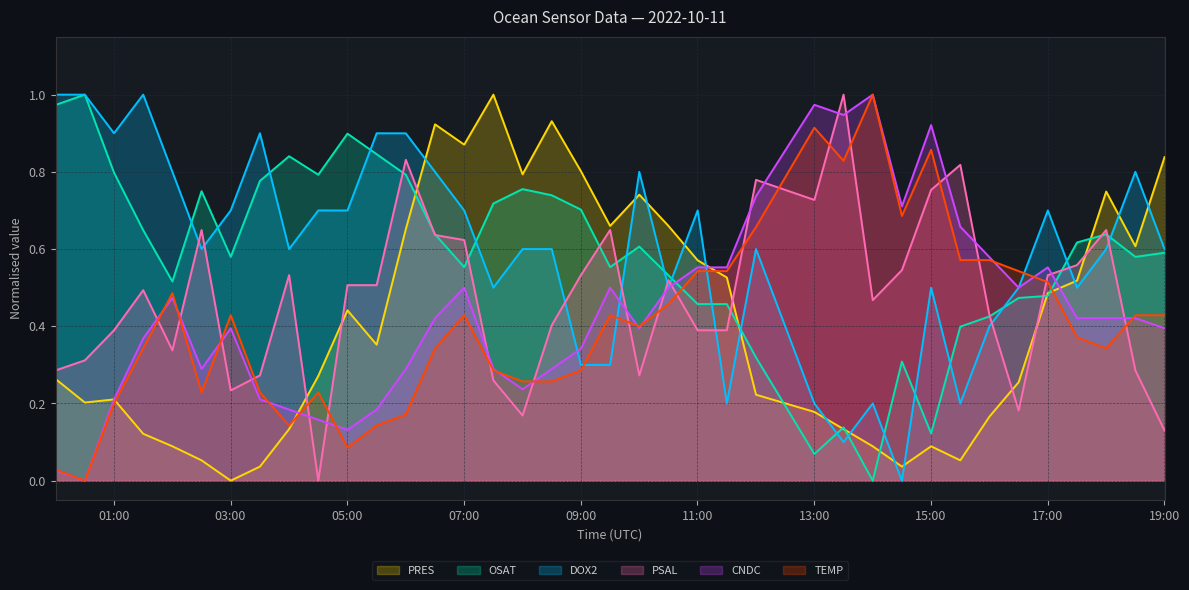

Reading right to left, transcribe all the data shown in this chart.

DOX2: 2022-10-11T19:00:13=0.6	2022-10-11T18:30:13=0.8	2022-10-11T18:00:13=0.6	2022-10-11T17:30:13=0.5	2022-10-11T17:00:13=0.7	2022-10-11T16:30:13=0.5	2022-10-11T16:00:13=0.4	2022-10-11T15:30:13=0.2	2022-10-11T15:00:13=0.5	2022-10-11T14:30:13=0.0	2022-10-11T14:00:13=0.2	2022-10-11T13:30:13=0.1	2022-10-11T13:00:13=0.2	2022-10-11T12:00:13=0.6	2022-10-11T11:30:13=0.2	2022-10-11T11:00:13=0.7	2022-10-11T10:30:13=0.5	2022-10-11T10:00:13=0.8	2022-10-11T09:30:13=0.3	2022-10-11T09:00:13=0.3	2022-10-11T08:30:13=0.6	2022-10-11T08:00:13=0.6	2022-10-11T07:30:13=0.5	2022-10-11T07:00:13=0.7	2022-10-11T06:30:13=0.8	2022-10-11T06:00:13=0.9	2022-10-11T05:30:13=0.9	2022-10-11T05:00:13=0.7	2022-10-11T04:30:13=0.7	2022-10-11T04:00:13=0.6	2022-10-11T03:30:13=0.9	2022-10-11T03:00:13=0.7	2022-10-11T02:30:13=0.6	2022-10-11T02:00:13=0.8	2022-10-11T01:30:13=1.0	2022-10-11T01:00:13=0.9	2022-10-11T00:30:13=1.0	2022-10-11T00:00:13=1.0
OSAT: 2022-10-11T19:00:13=0.6	2022-10-11T18:30:13=0.6	2022-10-11T18:00:13=0.6	2022-10-11T17:30:13=0.6	2022-10-11T17:00:13=0.5	2022-10-11T16:30:13=0.5	2022-10-11T16:00:13=0.4	2022-10-11T15:30:13=0.4	2022-10-11T15:00:13=0.1	2022-10-11T14:30:13=0.3	2022-10-11T14:00:13=0.0	2022-10-11T13:30:13=0.1	2022-10-11T13:00:13=0.1	2022-10-11T12:00:13=0.3	2022-10-11T11:30:13=0.5	2022-10-11T11:00:13=0.5	2022-10-11T10:30:13=0.5	2022-10-11T10:00:13=0.6	2022-10-11T09:30:13=0.6	2022-10-11T09:00:13=0.7	2022-10-11T08:30:13=0.7	2022-10-11T08:00:13=0.8	2022-10-11T07:30:13=0.7	2022-10-11T07:00:13=0.6	2022-10-11T06:30:13=0.6	2022-10-11T06:00:13=0.8	2022-10-11T05:30:13=0.8	2022-10-11T05:00:13=0.9	2022-10-11T04:30:13=0.8	2022-10-11T04:00:13=0.8	2022-10-11T03:30:13=0.8	2022-10-11T03:00:13=0.6	2022-10-11T02:30:13=0.7	2022-10-11T02:00:13=0.5	2022-10-11T01:30:13=0.6	2022-10-11T01:00:13=0.8	2022-10-11T00:30:13=1.0	2022-10-11T00:00:13=1.0
PSAL: 2022-10-11T19:00:13=0.1	2022-10-11T18:30:13=0.3	2022-10-11T18:00:13=0.6	2022-10-11T17:30:13=0.6	2022-10-11T17:00:13=0.5	2022-10-11T16:30:13=0.2	2022-10-11T16:00:13=0.4	2022-10-11T15:30:13=0.8	2022-10-11T15:00:13=0.8	2022-10-11T14:30:13=0.5	2022-10-11T14:00:13=0.5	2022-10-11T13:30:13=1.0	2022-10-11T13:00:13=0.7	2022-10-11T12:00:13=0.8	2022-10-11T11:30:13=0.4	2022-10-11T11:00:13=0.4	2022-10-11T10:30:13=0.5	2022-10-11T10:00:13=0.3	2022-10-11T09:30:13=0.6	2022-10-11T09:00:13=0.5	2022-10-11T08:30:13=0.4	2022-10-11T08:00:13=0.2	2022-10-11T07:30:13=0.3	2022-10-11T07:00:13=0.6	2022-10-11T06:30:13=0.6	2022-10-11T06:00:13=0.8	2022-10-11T05:30:13=0.5	2022-10-11T05:00:13=0.5	2022-10-11T04:30:13=0.0	2022-10-11T04:00:13=0.5	2022-10-11T03:30:13=0.3	2022-10-11T03:00:13=0.2	2022-10-11T02:30:13=0.6	2022-10-11T02:00:13=0.3	2022-10-11T01:30:13=0.5	2022-10-11T01:00:13=0.4	2022-10-11T00:30:13=0.3	2022-10-11T00:00:13=0.3
PRES: 2022-10-11T19:00:13=0.8	2022-10-11T18:30:13=0.6	2022-10-11T18:00:13=0.7	2022-10-11T17:30:13=0.5	2022-10-11T17:00:13=0.5	2022-10-11T16:30:13=0.3	2022-10-11T16:00:13=0.2	2022-10-11T15:30:13=0.1	2022-10-11T15:00:13=0.1	2022-10-11T14:30:13=0.0	2022-10-11T14:00:13=0.1	2022-10-11T13:30:13=0.1	2022-10-11T13:00:13=0.2	2022-10-11T12:00:13=0.2	2022-10-11T11:30:13=0.5	2022-10-11T11:00:13=0.6	2022-10-11T10:30:13=0.7	2022-10-11T10:00:13=0.7	2022-10-11T09:30:13=0.7	2022-10-11T09:00:13=0.8	2022-10-11T08:30:13=0.9	2022-10-11T08:00:13=0.8	2022-10-11T07:30:13=1.0	2022-10-11T07:00:13=0.9	2022-10-11T06:30:13=0.9	2022-10-11T06:00:13=0.7	2022-10-11T05:30:13=0.4	2022-10-11T05:00:13=0.4	2022-10-11T04:30:13=0.3	2022-10-11T04:00:13=0.1	2022-10-11T03:30:13=0.0	2022-10-11T03:00:13=0.0	2022-10-11T02:30:13=0.1	2022-10-11T02:00:13=0.1	2022-10-11T01:30:13=0.1	2022-10-11T01:00:13=0.2	2022-10-11T00:30:13=0.2	2022-10-11T00:00:13=0.3
CNDC: 2022-10-11T19:00:13=0.4	2022-10-11T18:30:13=0.4	2022-10-11T18:00:13=0.4	2022-10-11T17:30:13=0.4	2022-10-11T17:00:13=0.6	2022-10-11T16:30:13=0.5	2022-10-11T16:00:13=0.6	2022-10-11T15:30:13=0.7	2022-10-11T15:00:13=0.9	2022-10-11T14:30:13=0.7	2022-10-11T14:00:13=1.0	2022-10-11T13:30:13=0.9	2022-10-11T13:00:13=1.0	2022-10-11T12:00:13=0.7	2022-10-11T11:30:13=0.6	2022-10-11T11:00:13=0.6	2022-10-11T10:30:13=0.5	2022-10-11T10:00:13=0.4	2022-10-11T09:30:13=0.5	2022-10-11T09:00:13=0.3	2022-10-11T08:30:13=0.3	2022-10-11T08:00:13=0.2	2022-10-11T07:30:13=0.3	2022-10-11T07:00:13=0.5	2022-10-11T06:30:13=0.4	2022-10-11T06:00:13=0.3	2022-10-11T05:30:13=0.2	2022-10-11T05:00:13=0.1	2022-10-11T04:30:13=0.2	2022-10-11T04:00:13=0.2	2022-10-11T03:30:13=0.2	2022-10-11T03:00:13=0.4	2022-10-11T02:30:13=0.3	2022-10-11T02:00:13=0.5	2022-10-11T01:30:13=0.4	2022-10-11T01:00:13=0.2	2022-10-11T00:30:13=0.0	2022-10-11T00:00:13=0.0
TEMP: 2022-10-11T19:00:13=0.4	2022-10-11T18:30:13=0.4	2022-10-11T18:00:13=0.3	2022-10-11T17:30:13=0.4	2022-10-11T17:00:13=0.5	2022-10-11T16:30:13=0.5	2022-10-11T16:00:13=0.6	2022-10-11T15:30:13=0.6	2022-10-11T15:00:13=0.9	2022-10-11T14:30:13=0.7	2022-10-11T14:00:13=1.0	2022-10-11T13:30:13=0.8	2022-10-11T13:00:13=0.9	2022-10-11T12:00:13=0.7	2022-10-11T11:30:13=0.5	2022-10-11T11:00:13=0.5	2022-10-11T10:30:13=0.5	2022-10-11T10:00:13=0.4	2022-10-11T09:30:13=0.4	2022-10-11T09:00:13=0.3	2022-10-11T08:30:13=0.3	2022-10-11T08:00:13=0.3	2022-10-11T07:30:13=0.3	2022-10-11T07:00:13=0.4	2022-10-11T06:30:13=0.3	2022-10-11T06:00:13=0.2	2022-10-11T05:30:13=0.1	2022-10-11T05:00:13=0.1	2022-10-11T04:30:13=0.2	2022-10-11T04:00:13=0.1	2022-10-11T03:30:13=0.2	2022-10-11T03:00:13=0.4	2022-10-11T02:30:13=0.2	2022-10-11T02:00:13=0.5	2022-10-11T01:30:13=0.3	2022-10-11T01:00:13=0.2	2022-10-11T00:30:13=0.0	2022-10-11T00:00:13=0.0